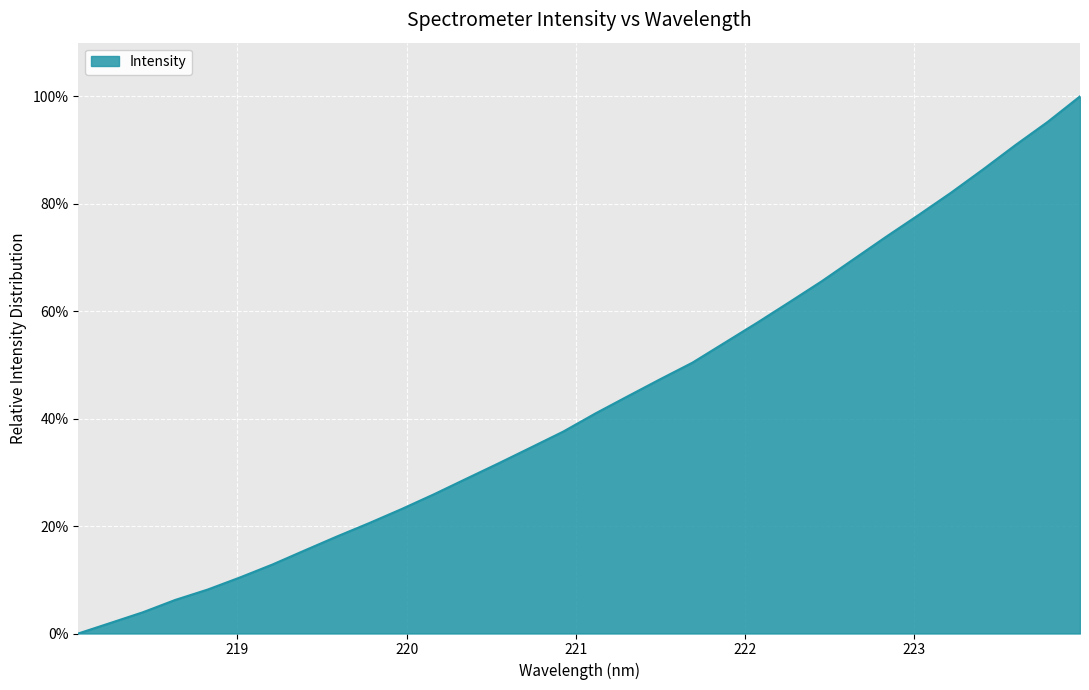

Reading right to left, extract all data points from this chart.

100.0	95.3	90.9	86.4	82.1	77.9	73.9	69.7	65.6	61.7	57.9	54.1	50.4	47.3	44.2	41.0	37.6	34.6	31.7	28.8	25.9	23.2	20.6	18.1	15.5	12.8	10.4	8.2	6.3	4.0	2.0	0.0